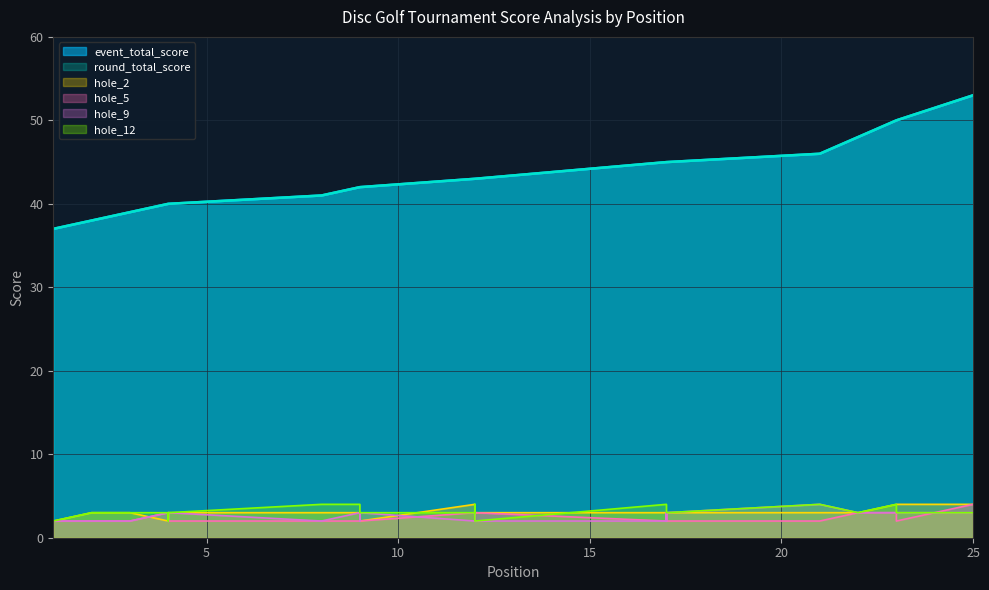

True or false: hole_2 and round_total_score cross at least once.

False